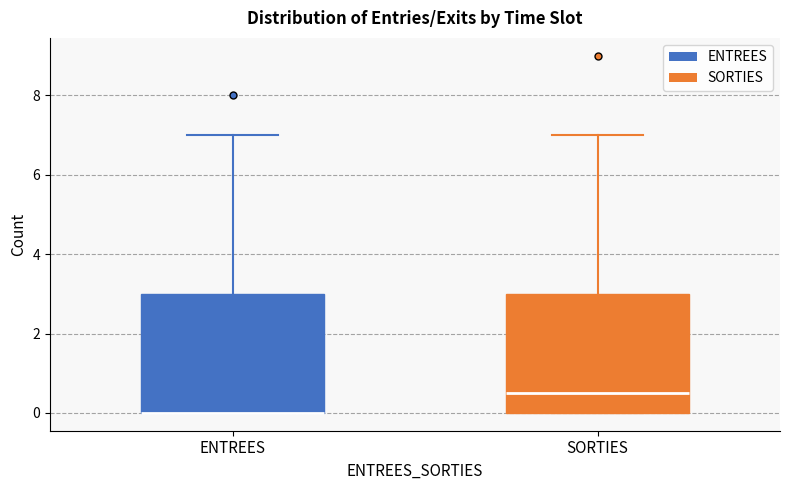

Where is the upper edge of the box for SORTIES on the y-axis? The values are not printed on the chart, so give them approximately, as read against the axis.

3.0